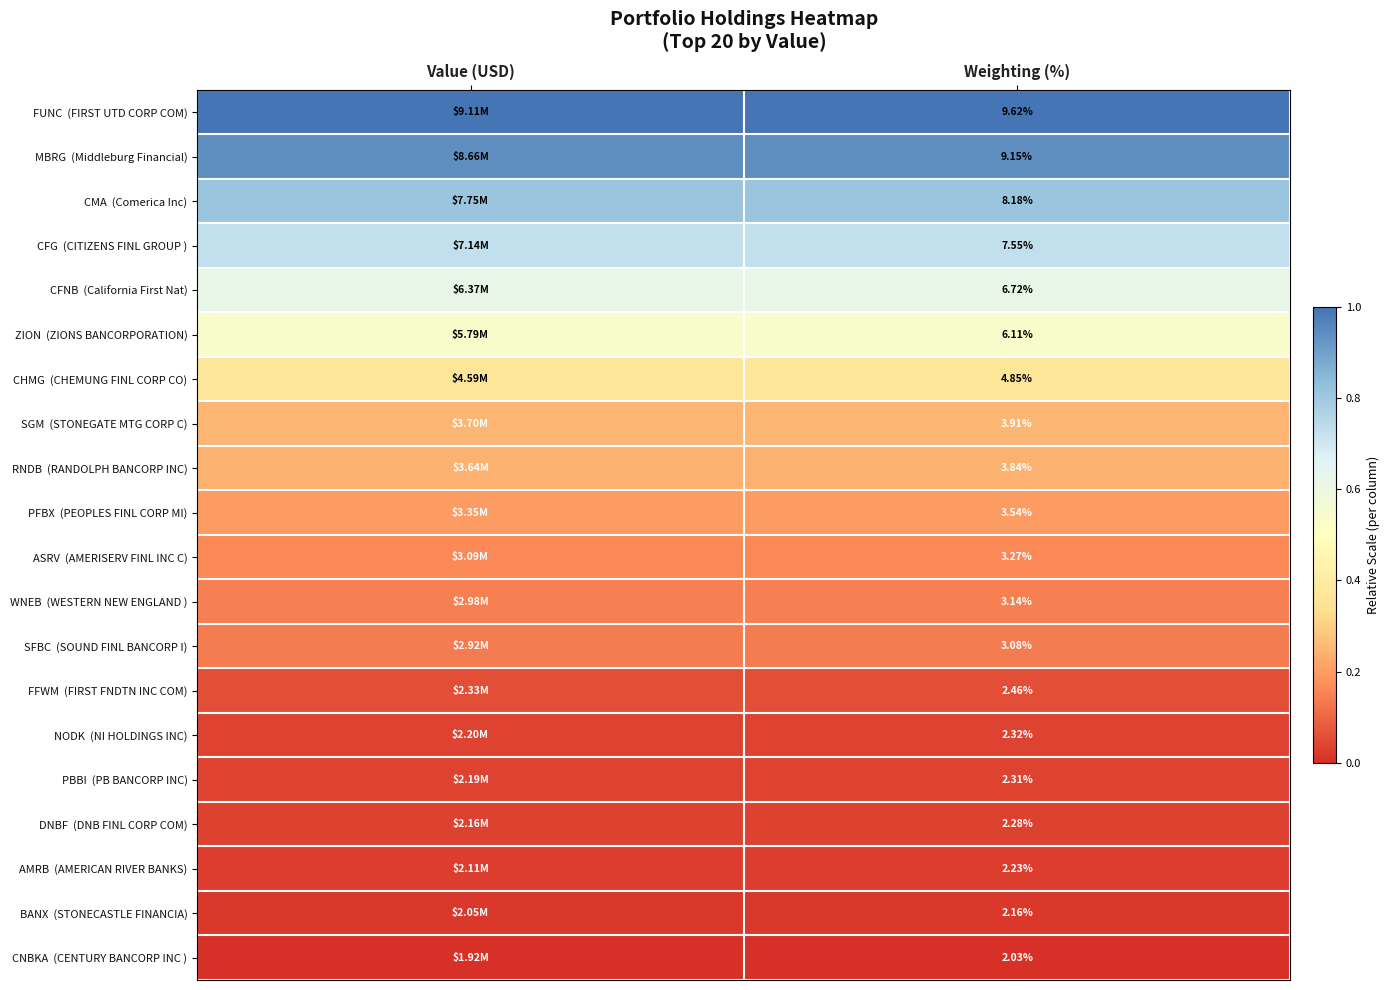

True or false: SGM (STONEGATE MTG CORP C) has a value of 0.2 at Value (USD).

True